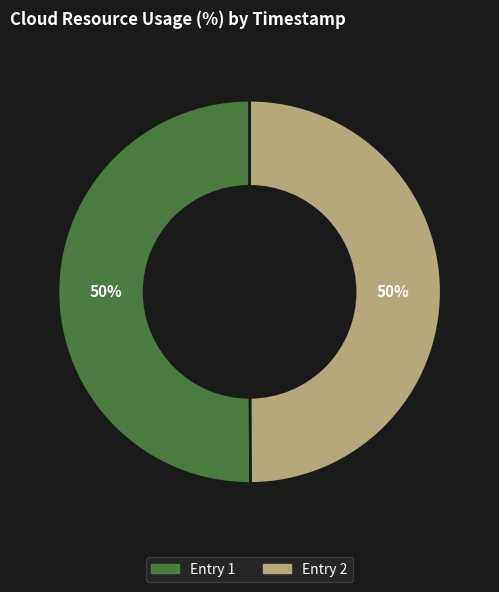

To the nearest percent, what is the average slice percentage?

50%